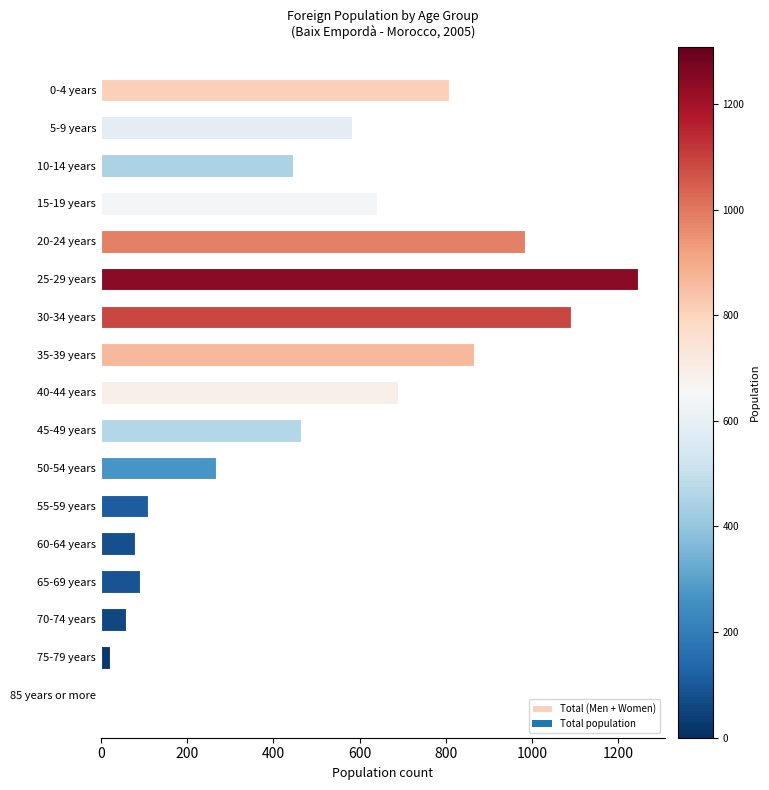

What is the sum of all values?

8440